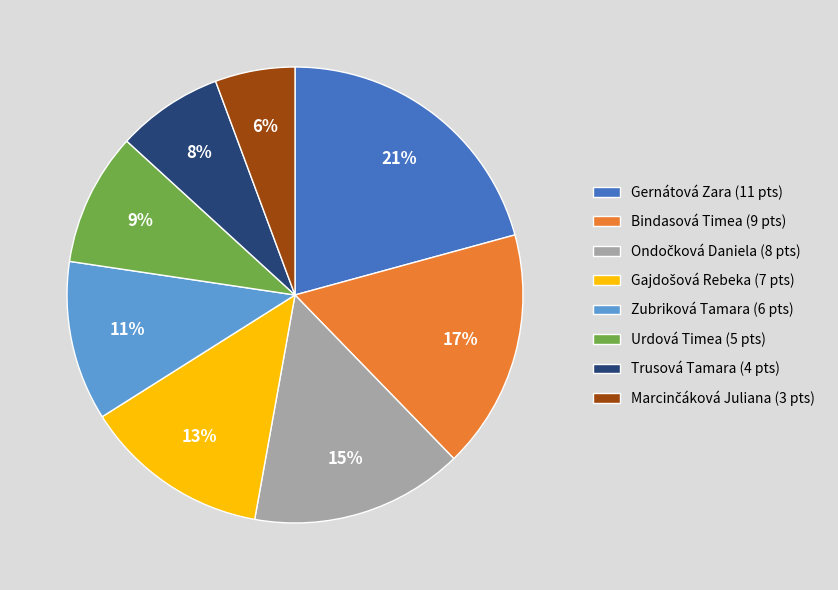

To the nearest percent, what is the combined percentage of Bindasová Timea (9 pts) and Gernátová Zara (11 pts)?

38%